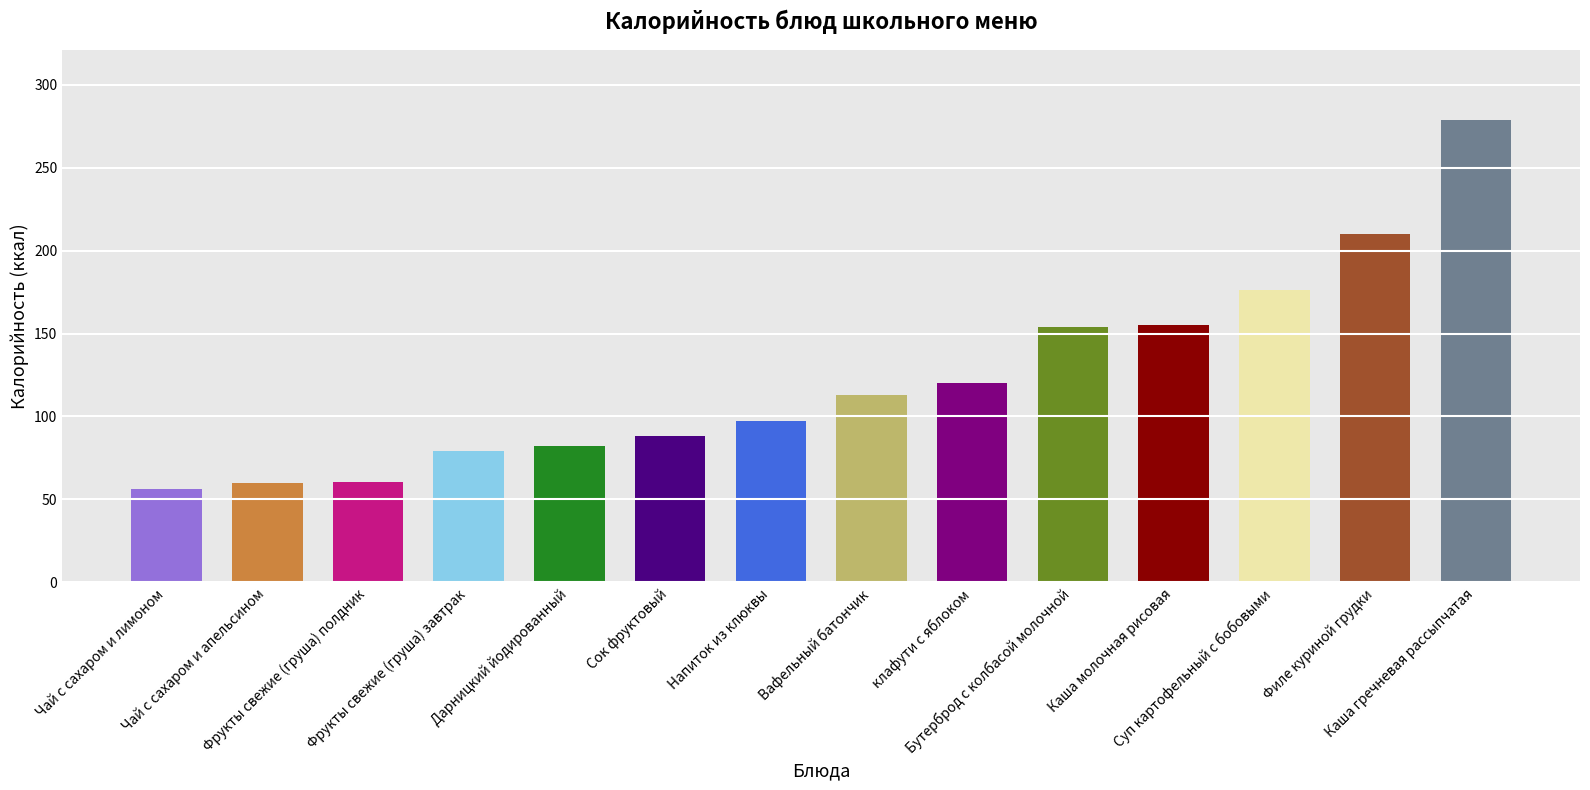

At which category does the chart reach its minimum across all series?

Чай с сахаром и лимоном